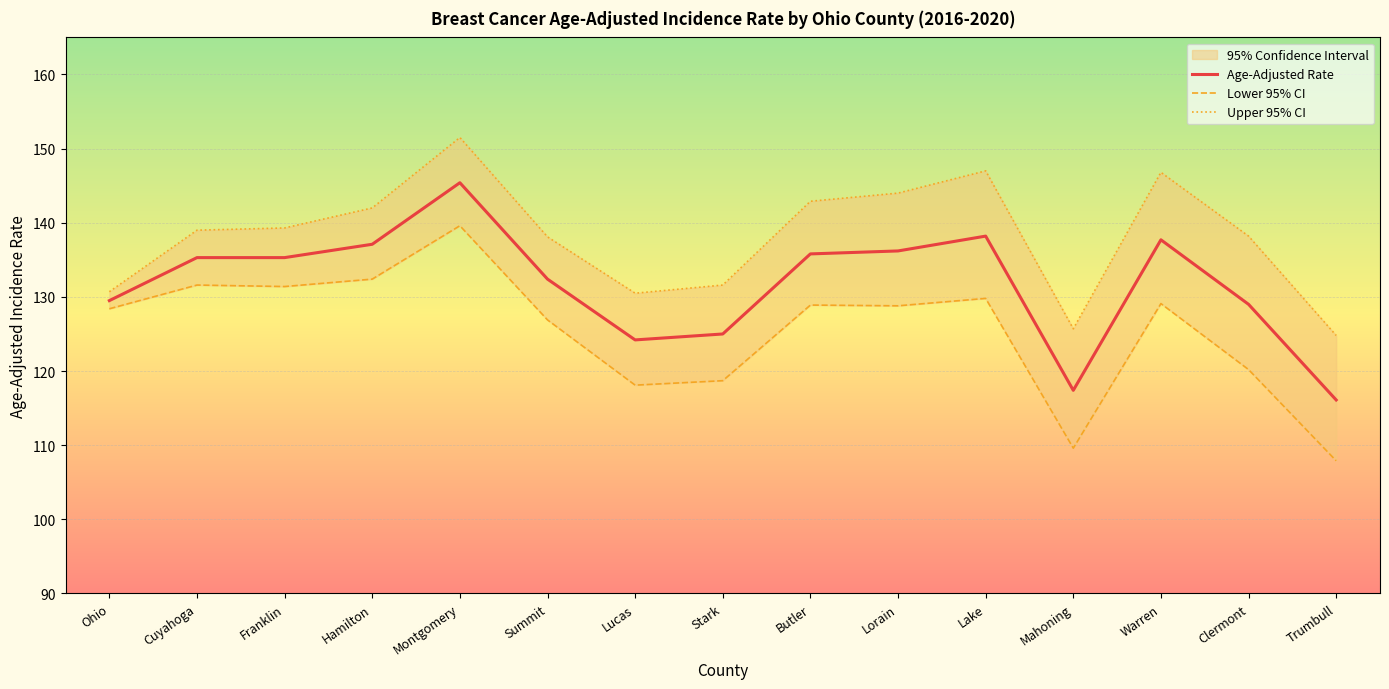

Is it true that Lower 95% CI equals 139.6 at Montgomery?

True